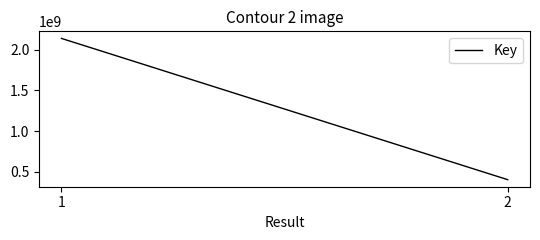

Count the number of data series in this chart.

1